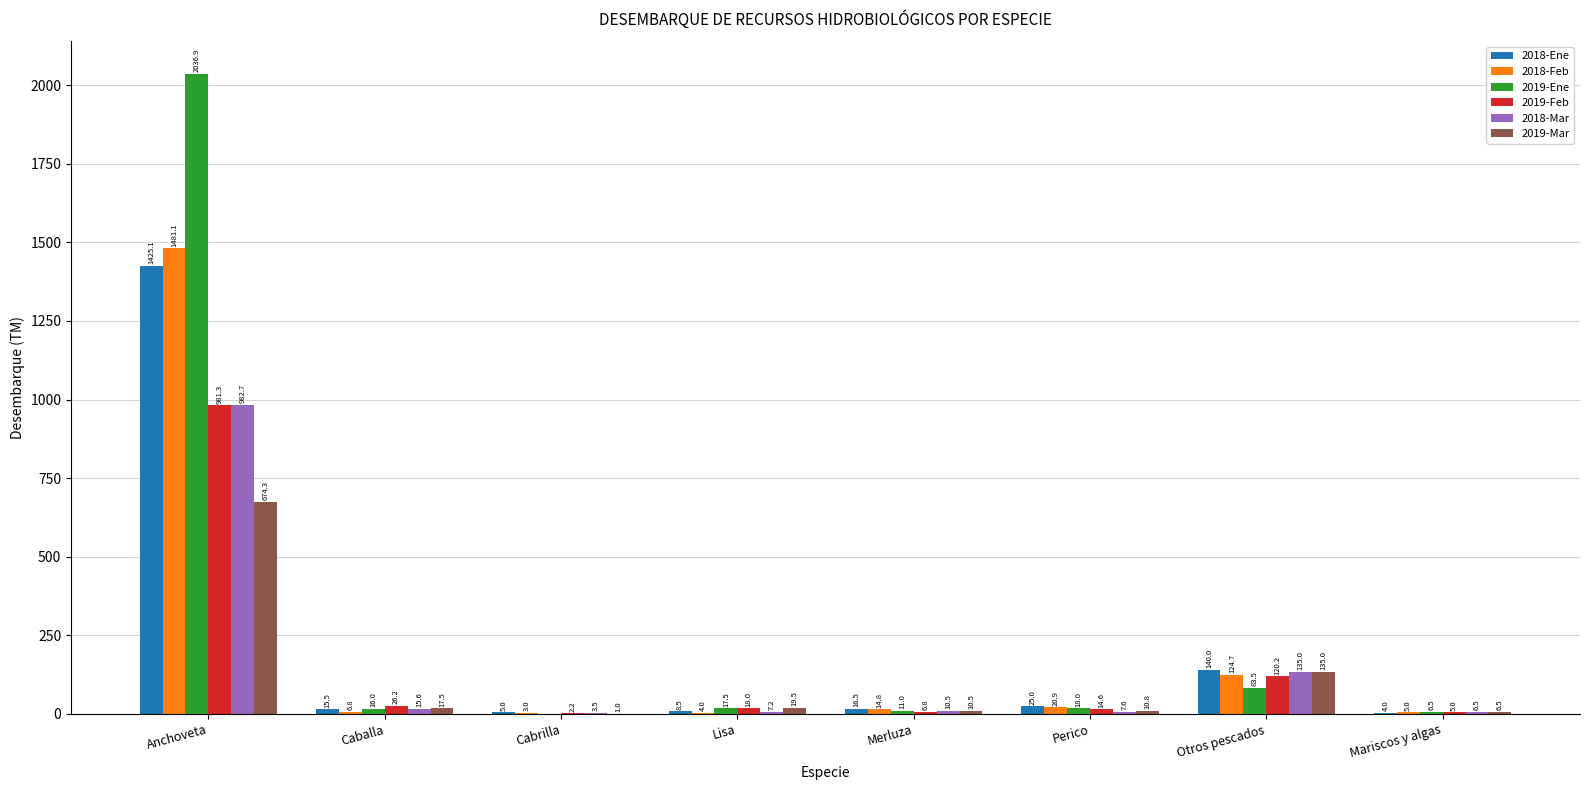

What are all the series names shown in the legend?

2018-Ene, 2018-Feb, 2019-Ene, 2019-Feb, 2018-Mar, 2019-Mar